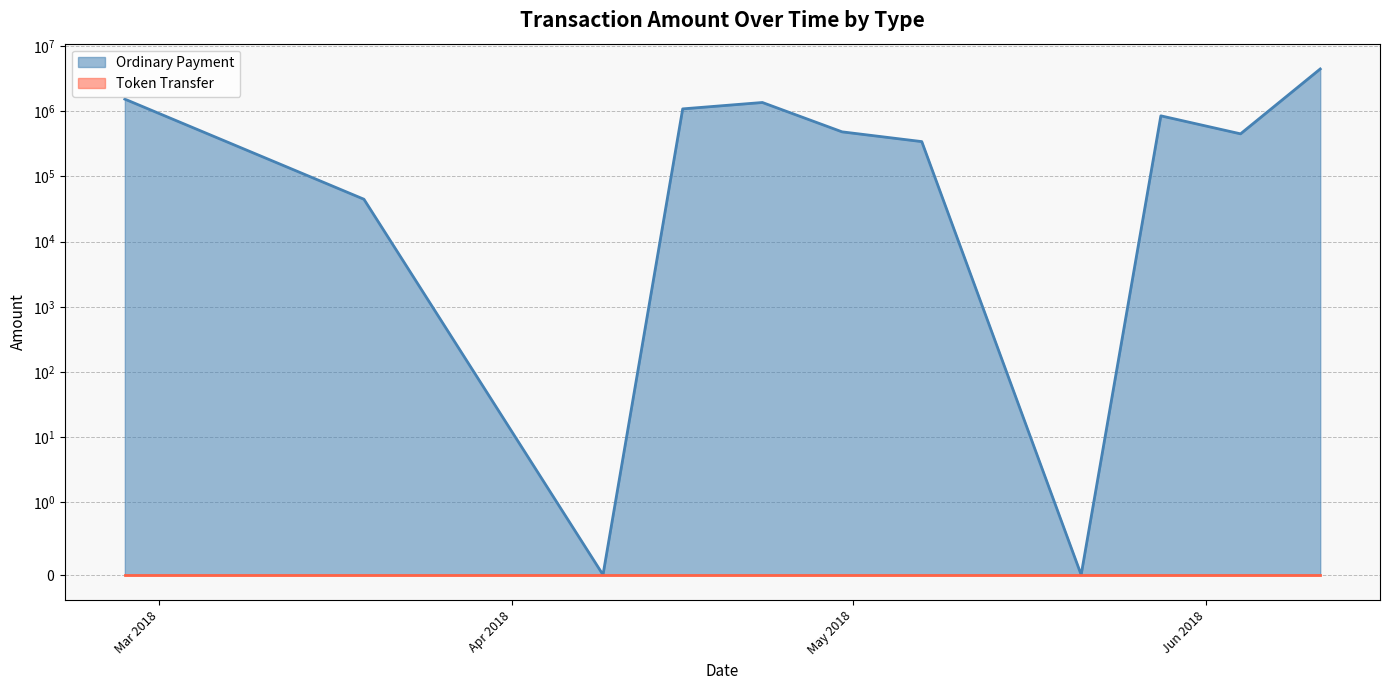

True or false: Ordinary Payment and Token Transfer cross at least once.

False